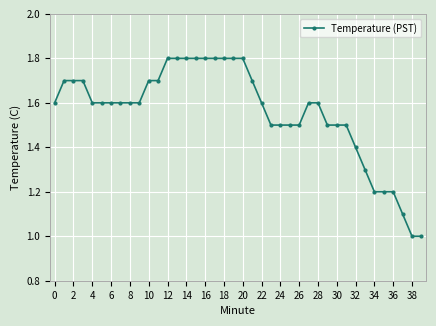

What is the minimum value shown in the chart?

1.0